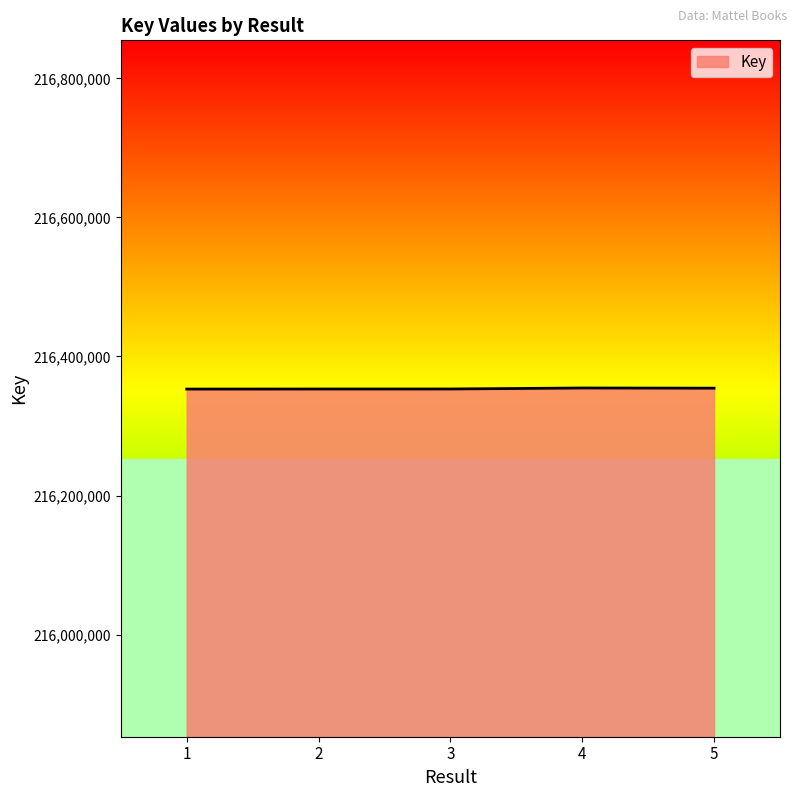

The value at 4 is 216354707. True or false?

True